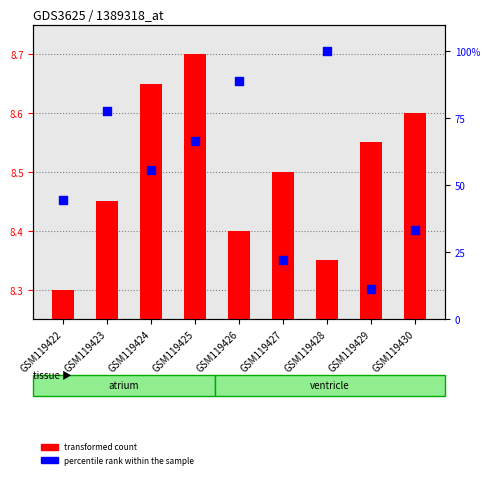

Which series reaches the maximum Y coordinate?

percentile rank within the sample